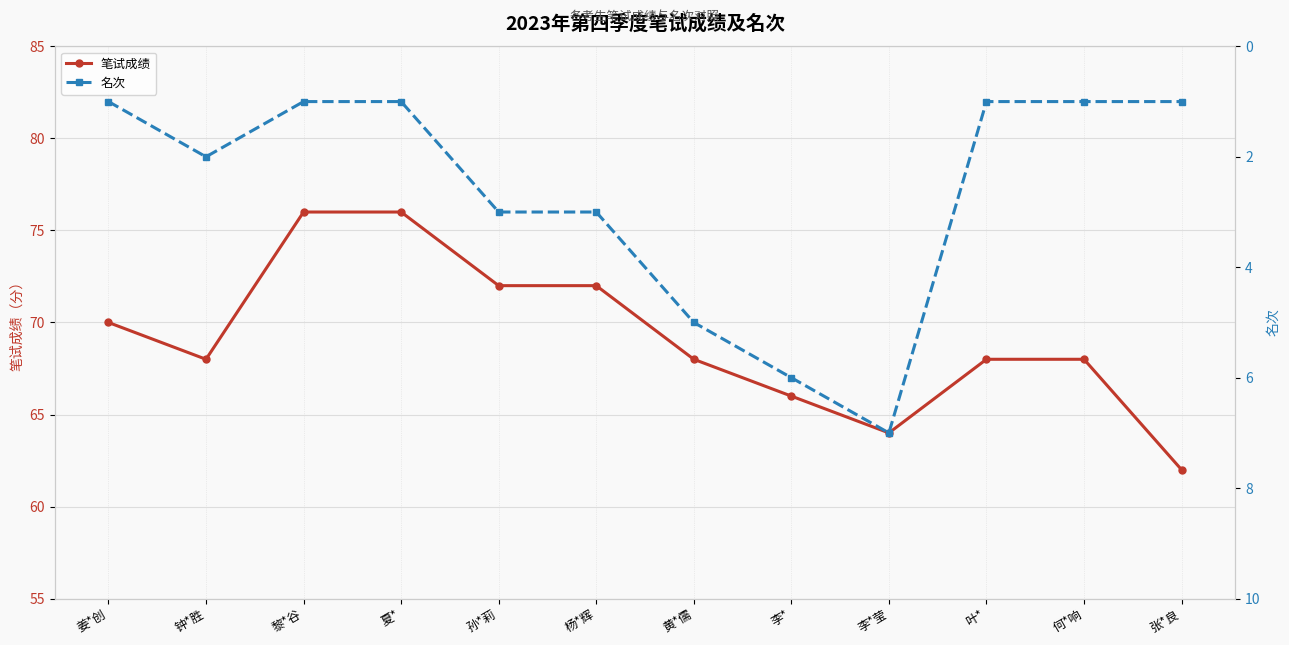

What is the label of the 7th point from the right?

杨*辉